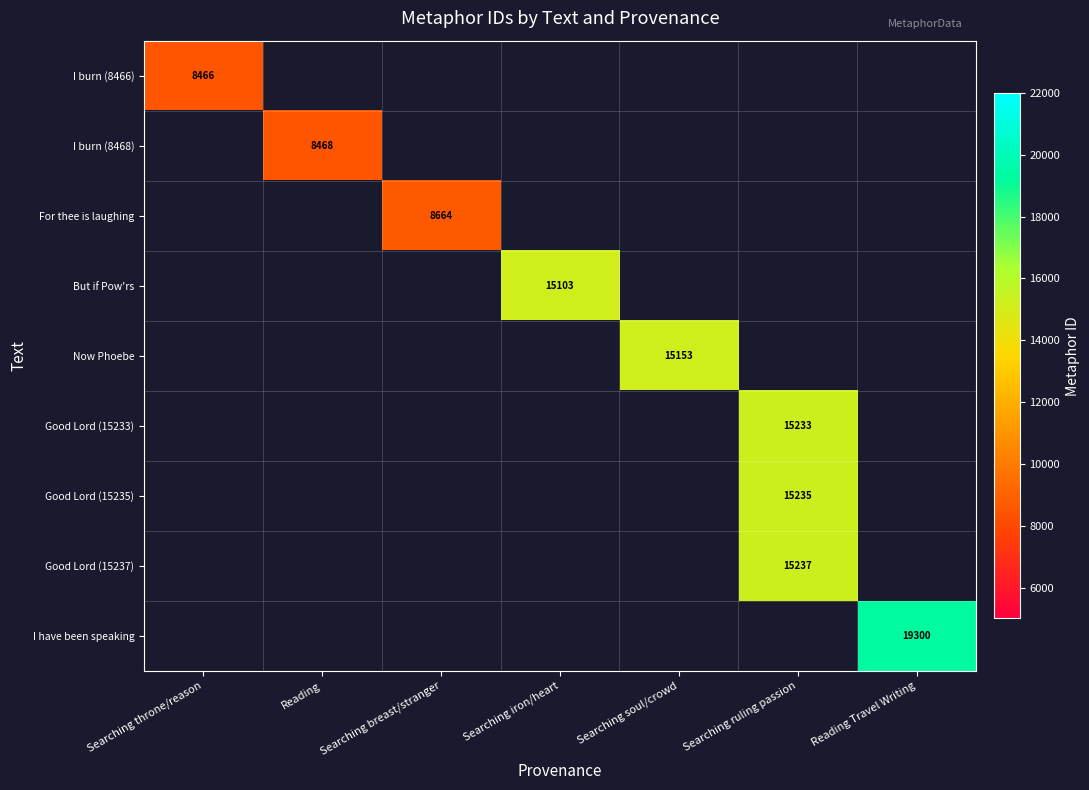

True or false: But if Pow'rs has a value of 15103 at Searching iron/heart.

True